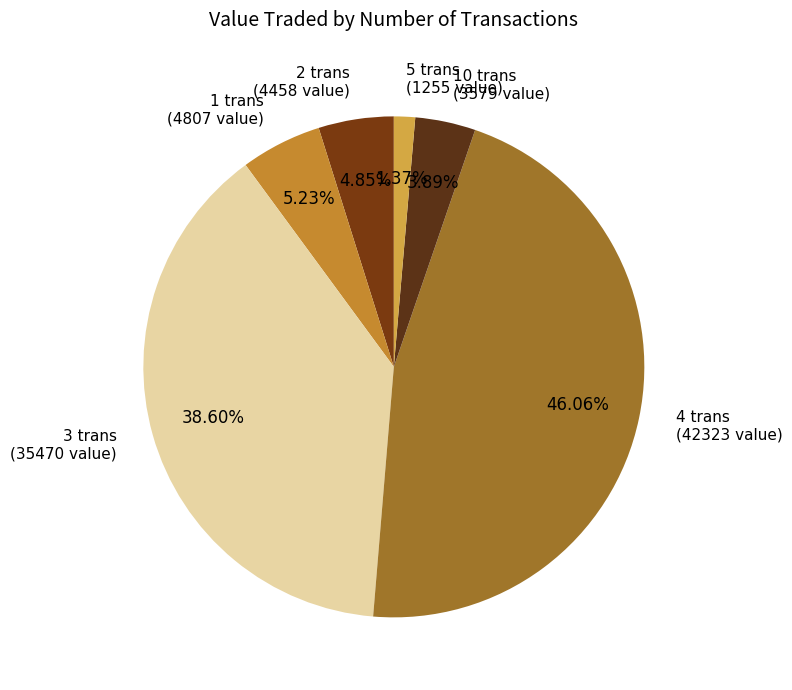

How many segments does this pie chart have?

6